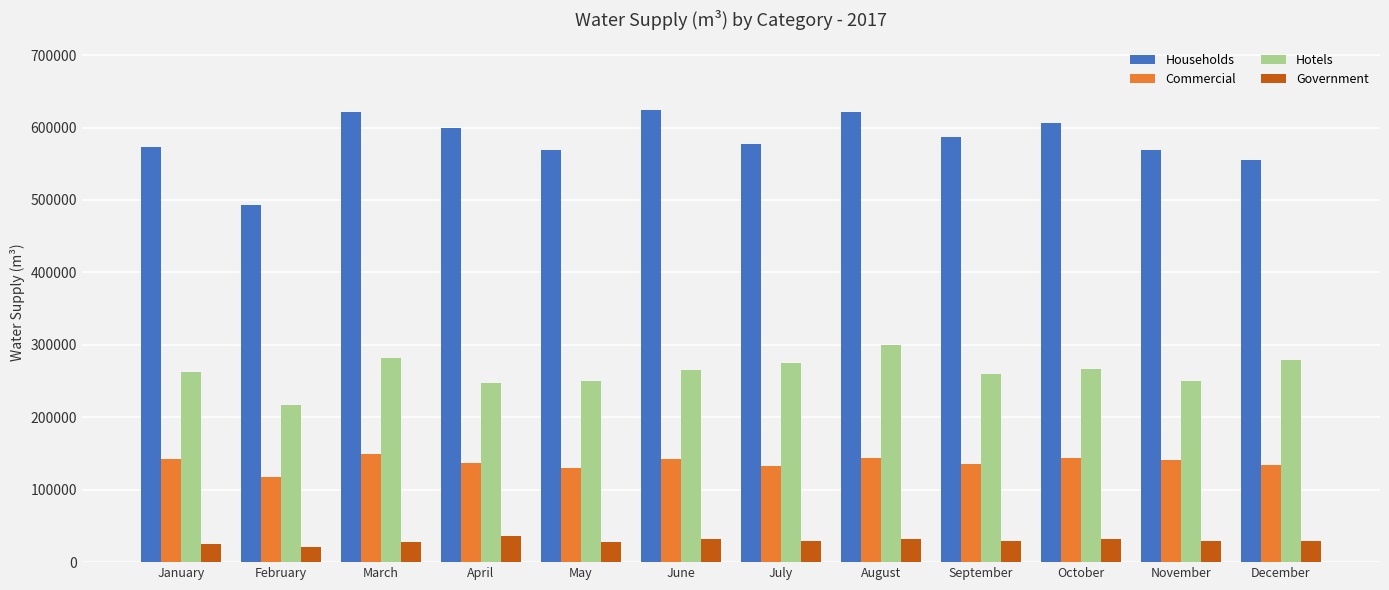

Does the chart contain stacked bars?

No